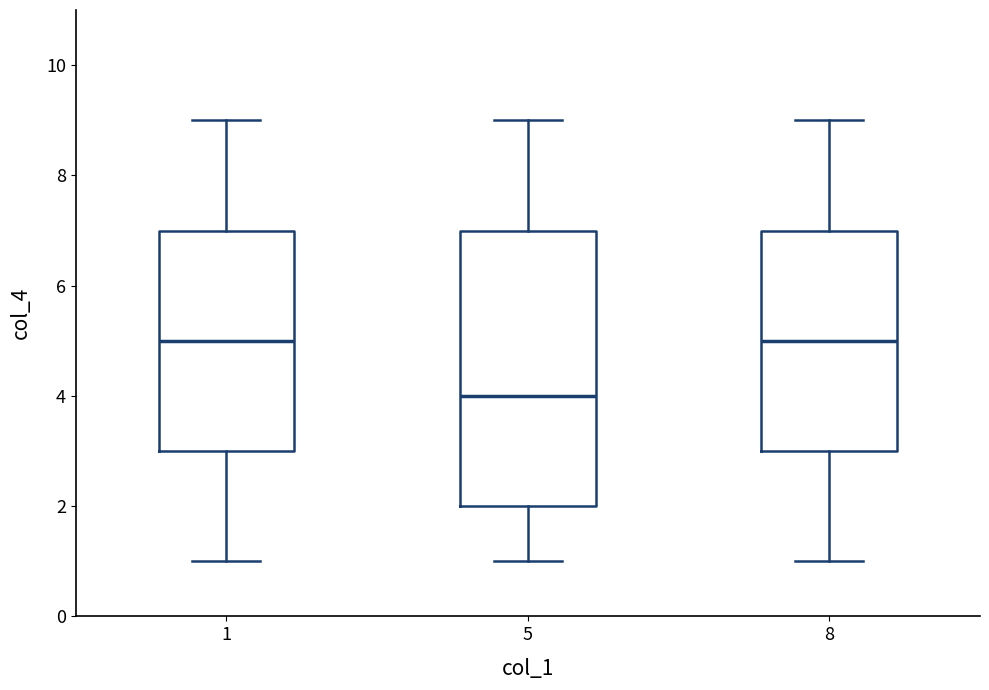

Reading left to right, transcribe this box plot: for each box, give where its median line is, the range the box spans, and where its two whiskers end, as read against the y-axis. The values are not printed on the chart, so give them approximately, as read against the axis.

1: median 5, box 3 to 7, whiskers 1 to 9
5: median 4, box 2 to 7, whiskers 1 to 9
8: median 5, box 3 to 7, whiskers 1 to 9